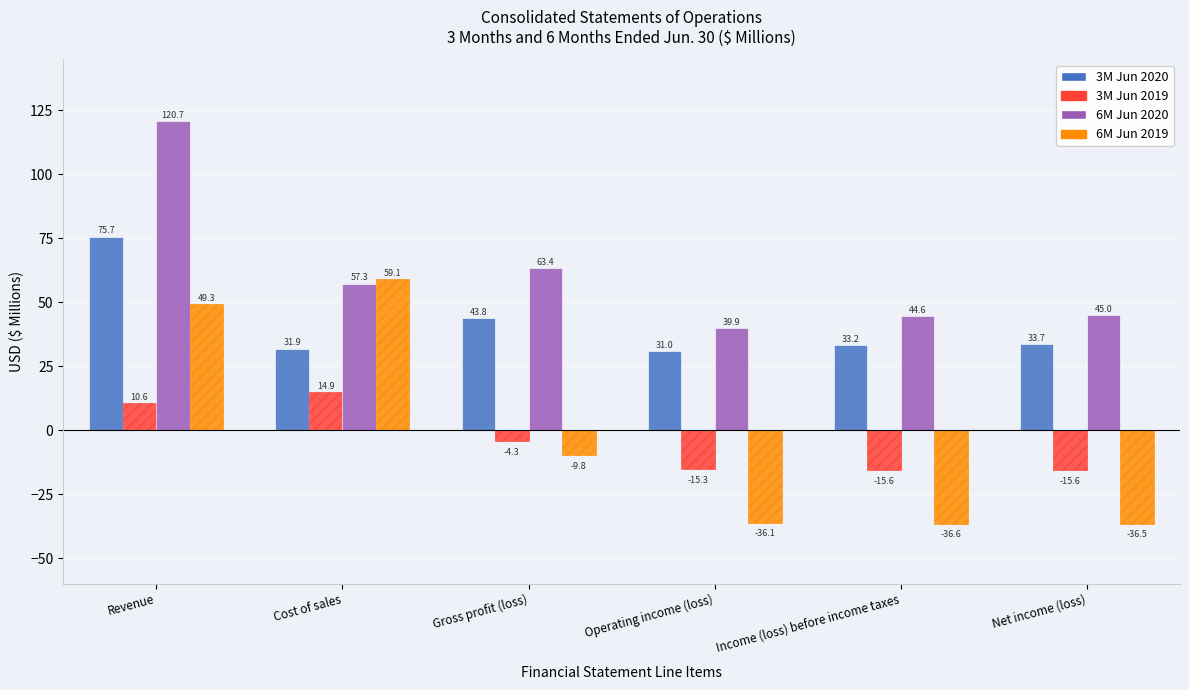

What is the label of the 4th bar from the left?

Operating income (loss)